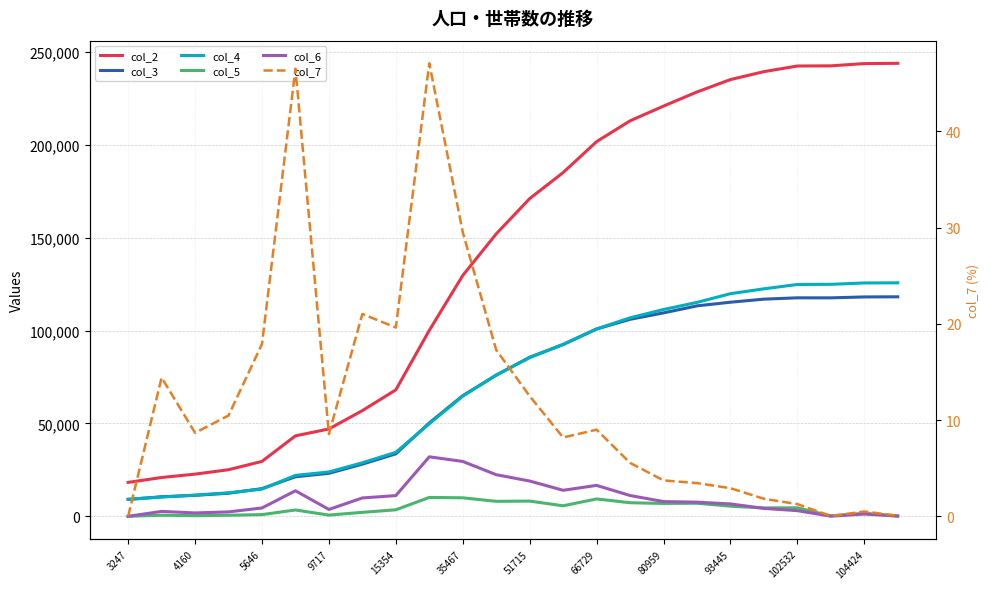

True or false: col_3 and col_6 intersect in this chart.

False